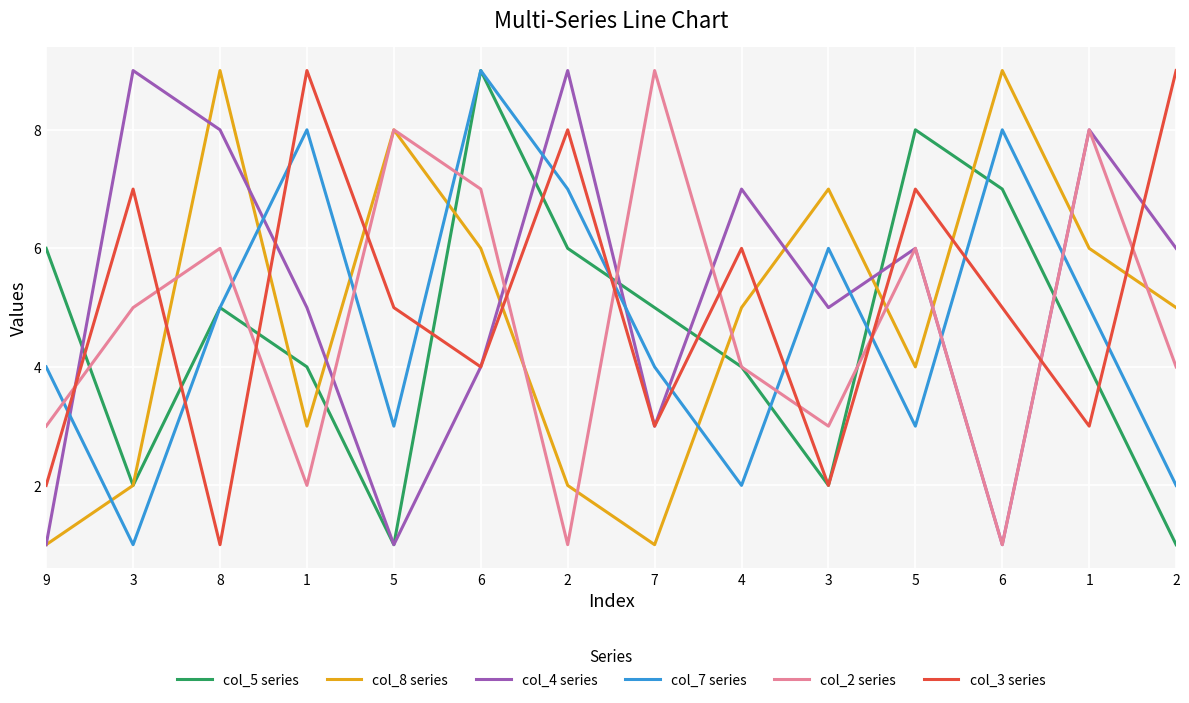

Is this an area chart (filled region under the line)?

No